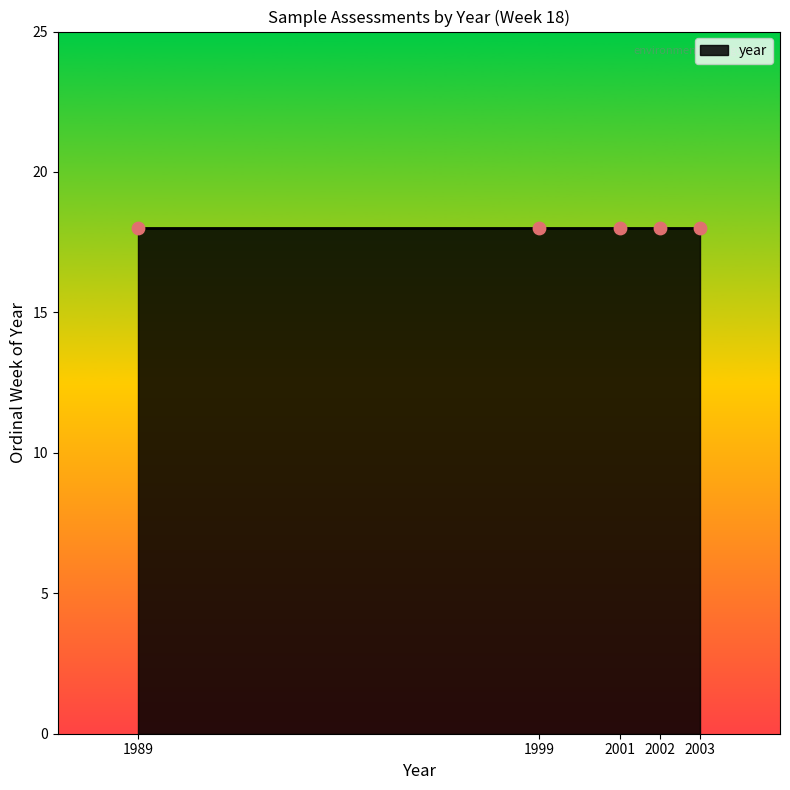

What is the ratio of the value at 18 to the value at 18?

1.0